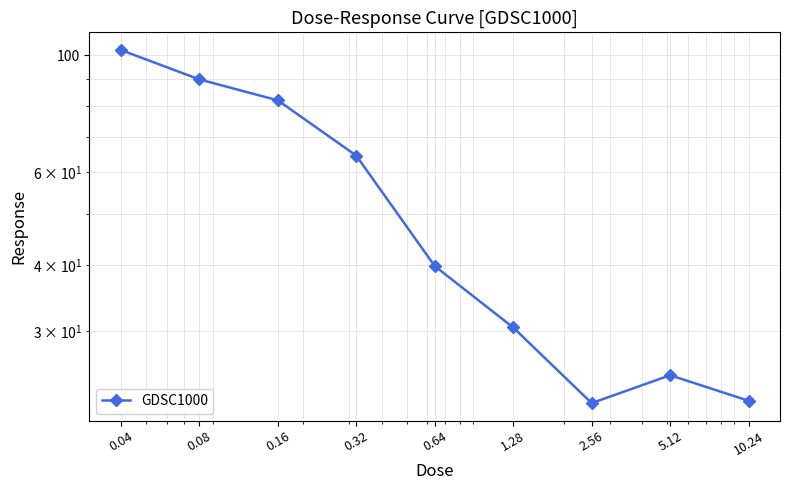

Where does the data first go above 39?

0.04